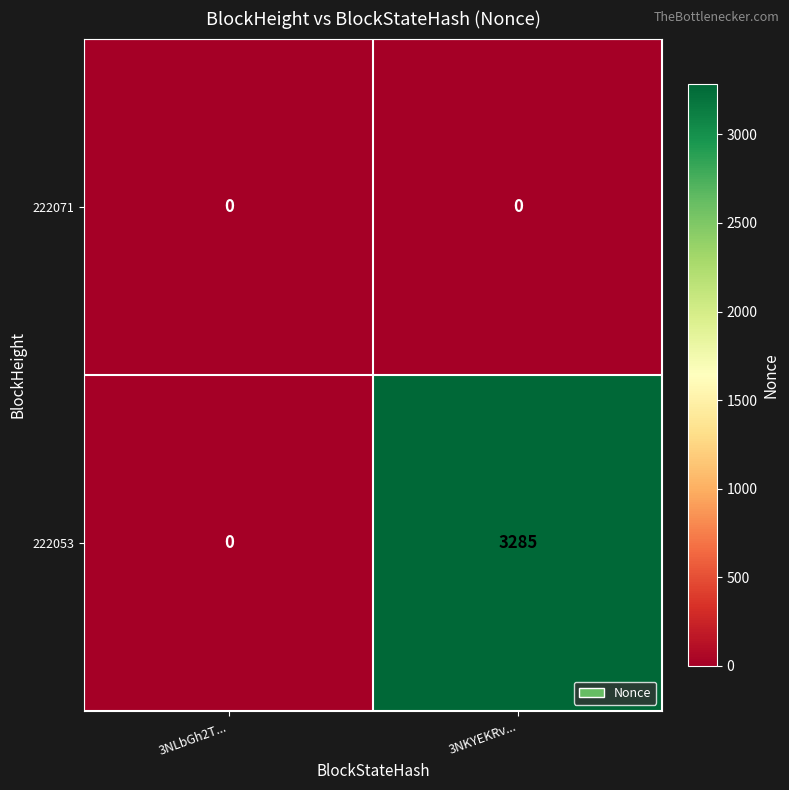

The value of 222053 at 3NKYEKRv... is 4574. True or false?

False